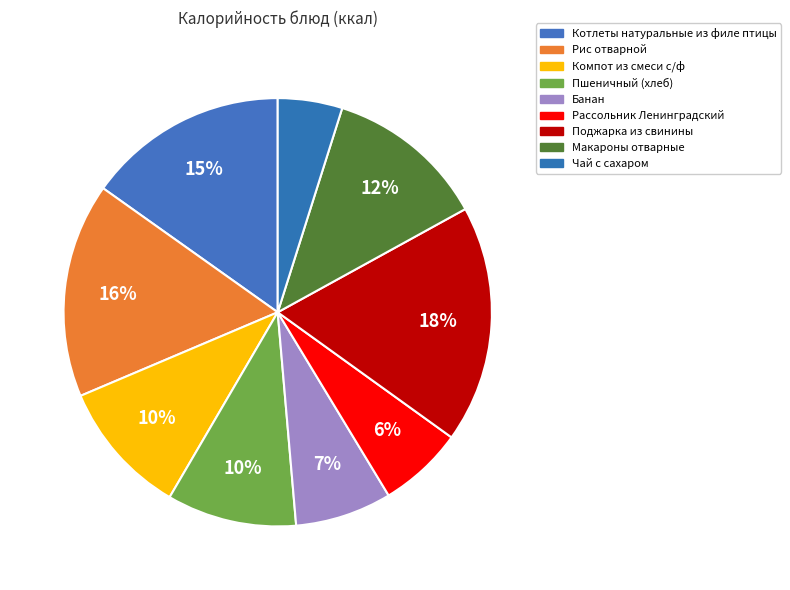

Rank the categories by value from lowest to highest.

Чай с сахаром, Рассольник Ленинградский, Банан, Пшеничный (хлеб), Компот из смеси с/ф, Макароны отварные, Котлеты натуральные из филе птицы, Рис отварной, Поджарка из свинины